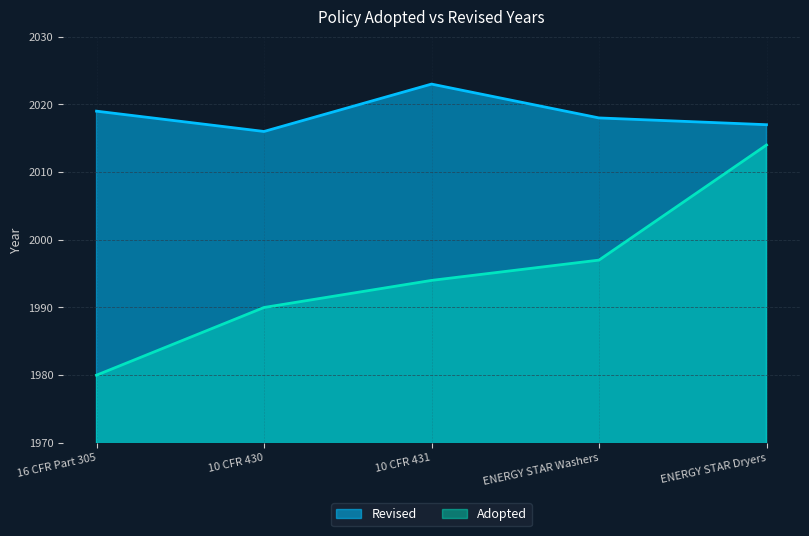

Between 10 CFR 430 and ENERGY STAR Dryers, which series saw the biggest shift?

Adopted